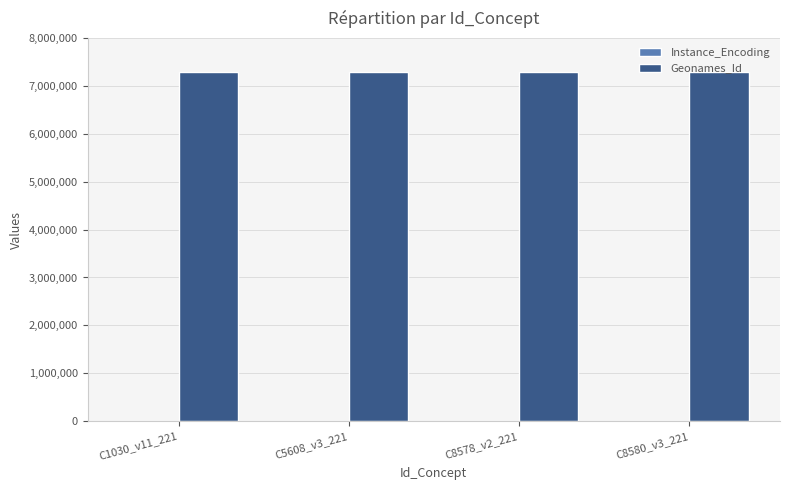

What is the maximum value shown in the chart?

7287351